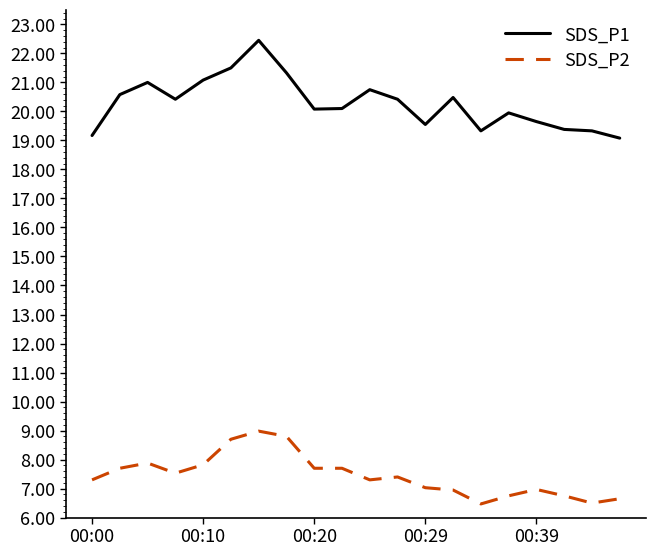

What is the average value of the SDS_P2 series?

7.4